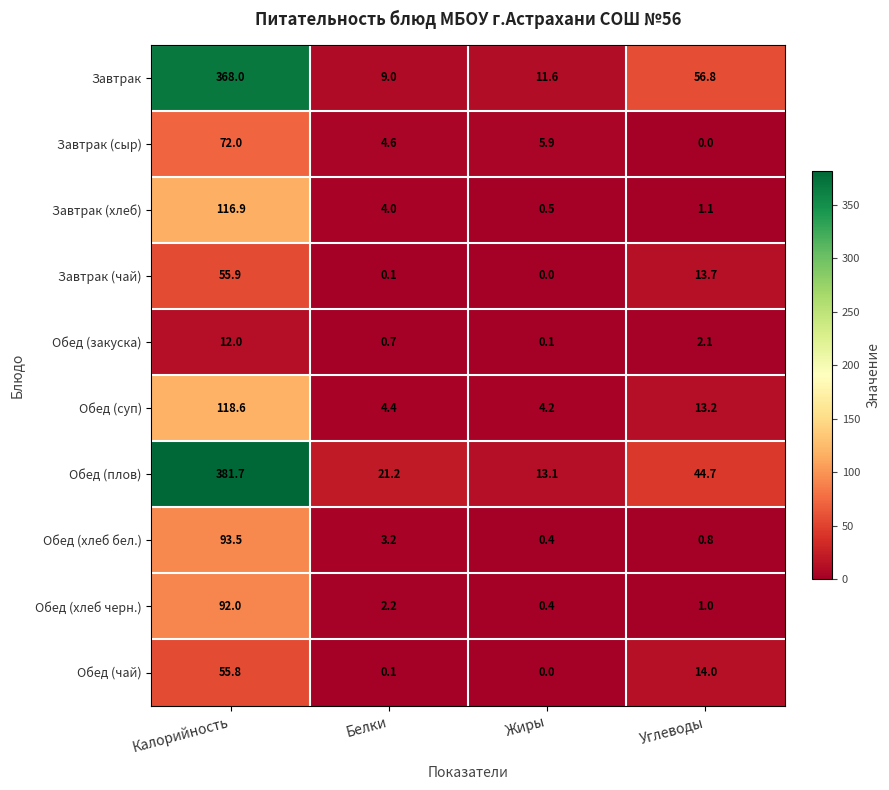

True or false: Обед (чай) has a value of 14.0 at Углеводы.

True